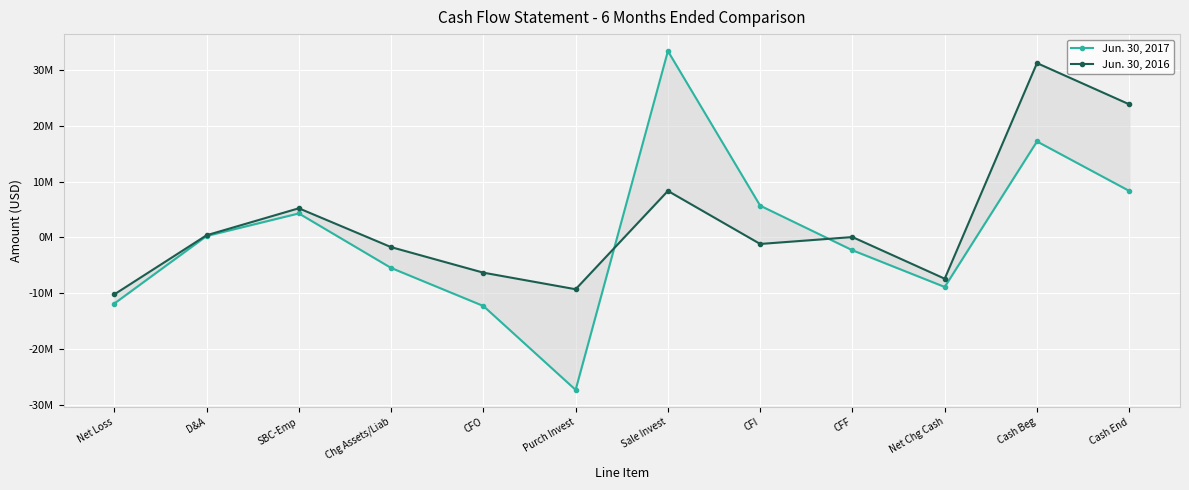

Which series has the largest range (max minus min)?

Jun. 30, 2017